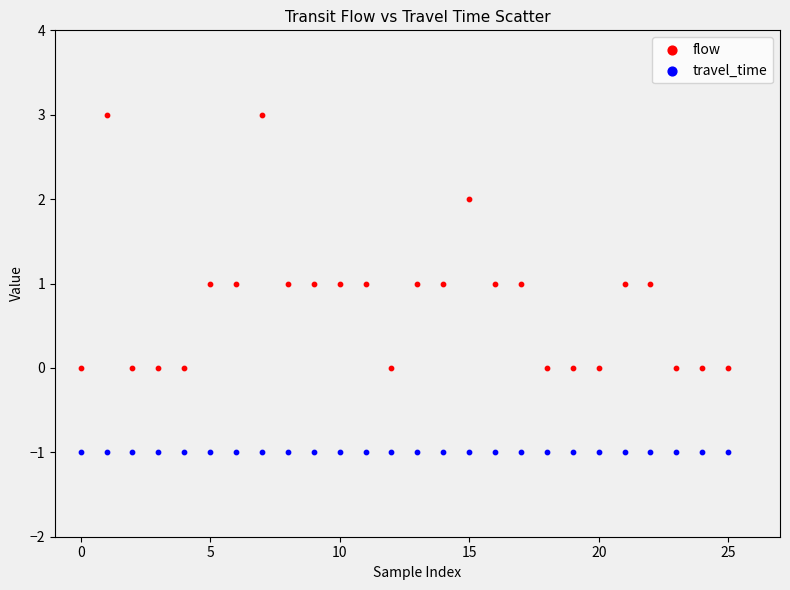

Which series reaches the maximum Y coordinate?

flow